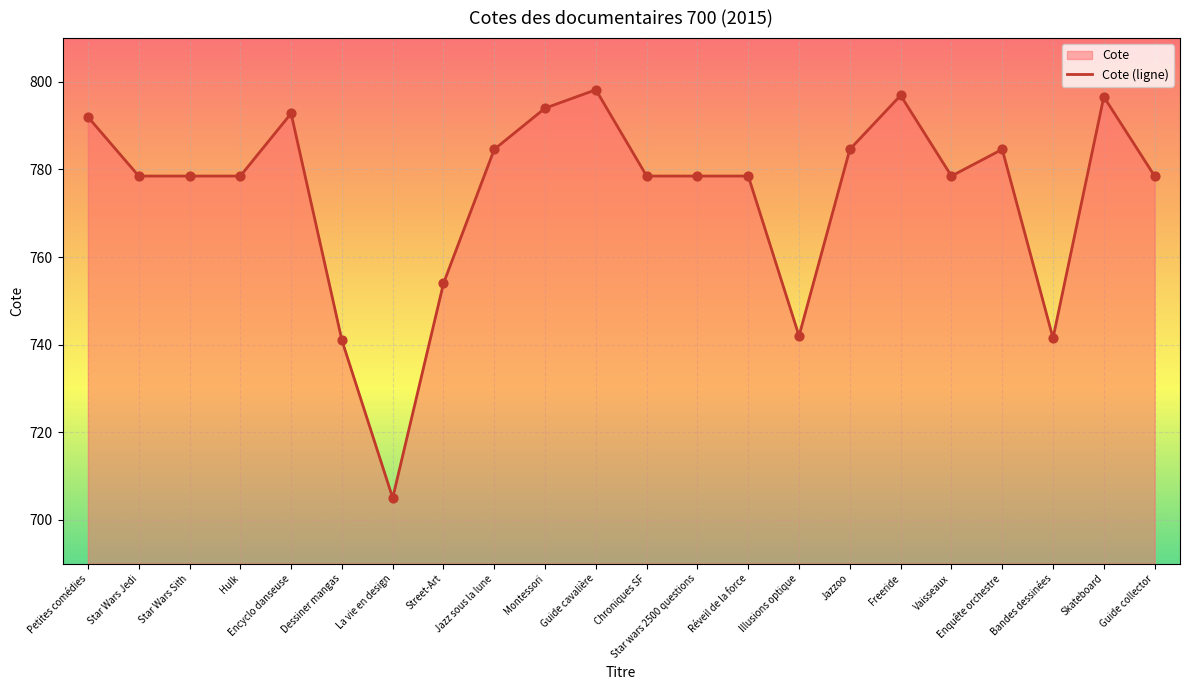

Between Vaisseaux and Street-Art, which is larger?

Vaisseaux